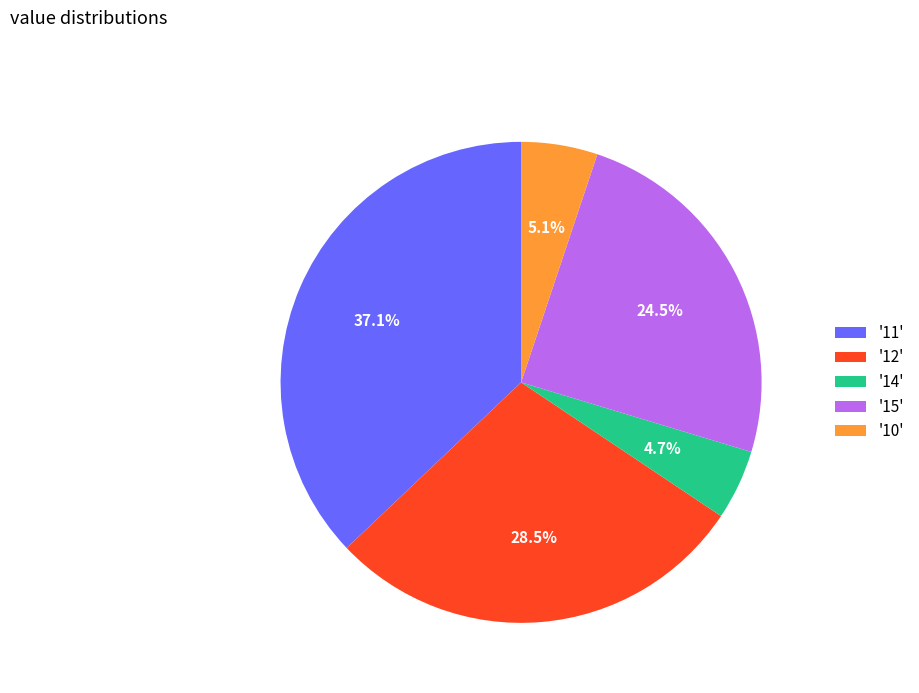

Which category has the biggest portion of the pie?

'11'